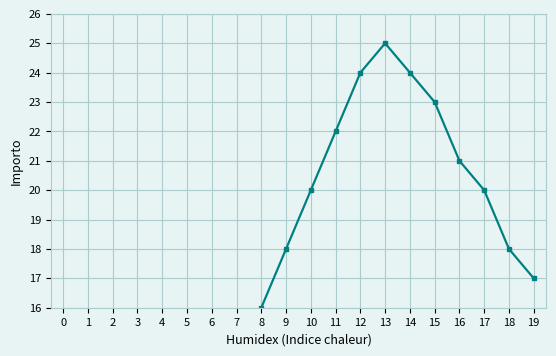

At which label is the value closest to 14?

7